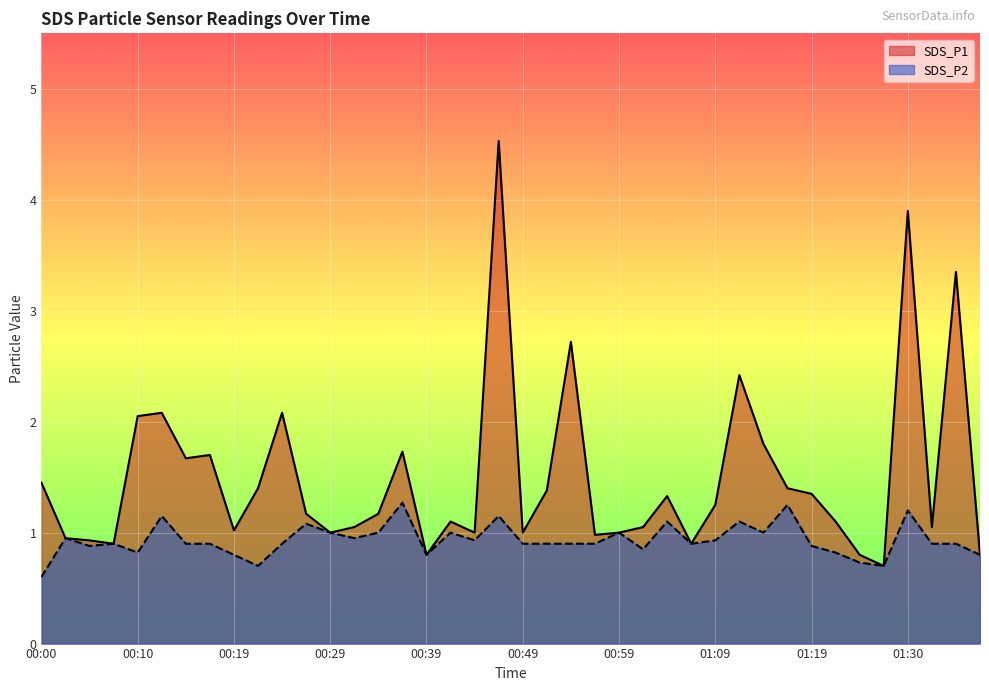

Rank the categories by SDS_P1 value from highest to lowest.

00:47, 01:30, 01:35, 00:54, 01:11, 00:12, 00:24, 00:10, 01:14, 00:37, 00:17, 00:15, 00:00, 00:22, 01:16, 00:51, 01:19, 01:04, 01:09, 00:27, 00:34, 00:42, 01:22, 00:32, 01:01, 01:32, 00:19, 00:29, 00:44, 00:49, 00:59, 00:56, 00:02, 00:05, 00:07, 01:06, 00:39, 01:24, 01:37, 01:27